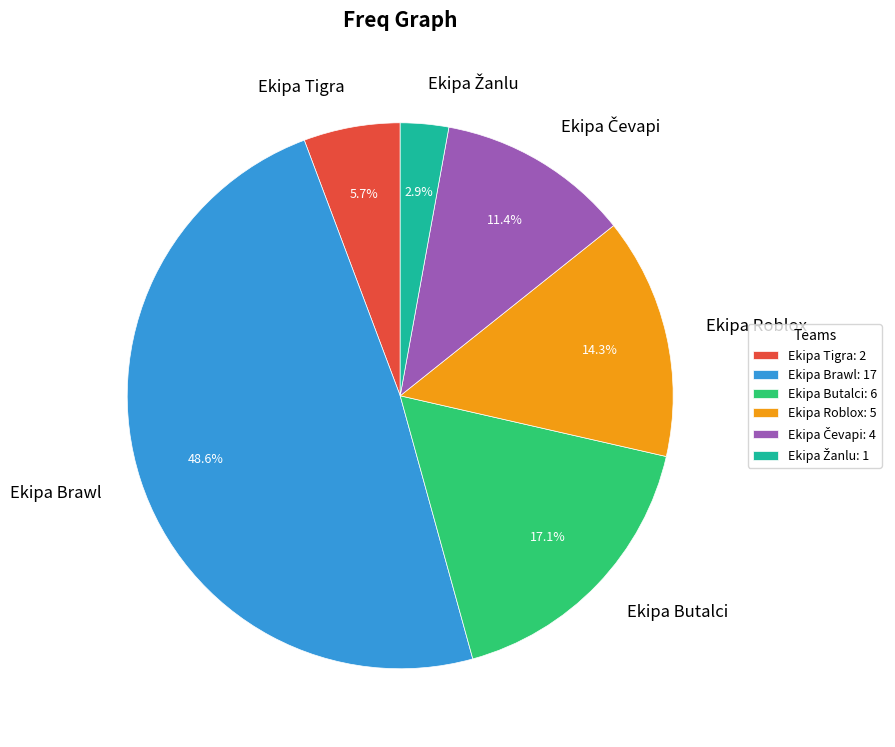

What percentage is NOT represented by Ekipa Brawl?

51.4%